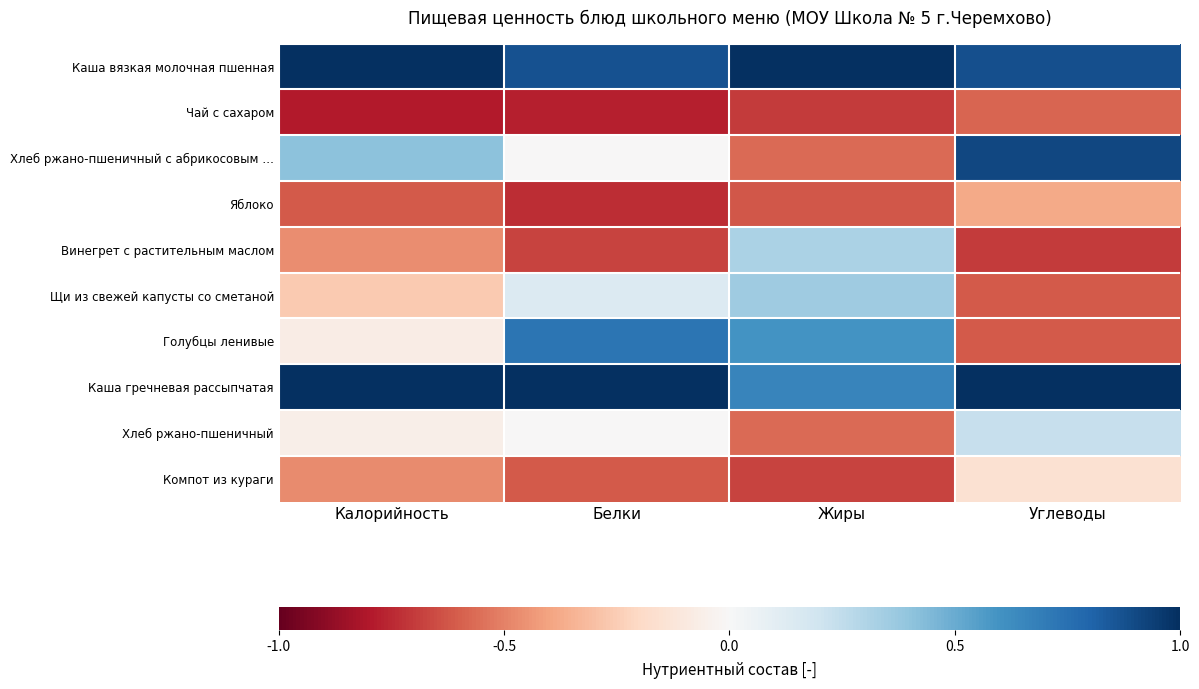

Between Калорийность and Жиры, which is larger?

Калорийность